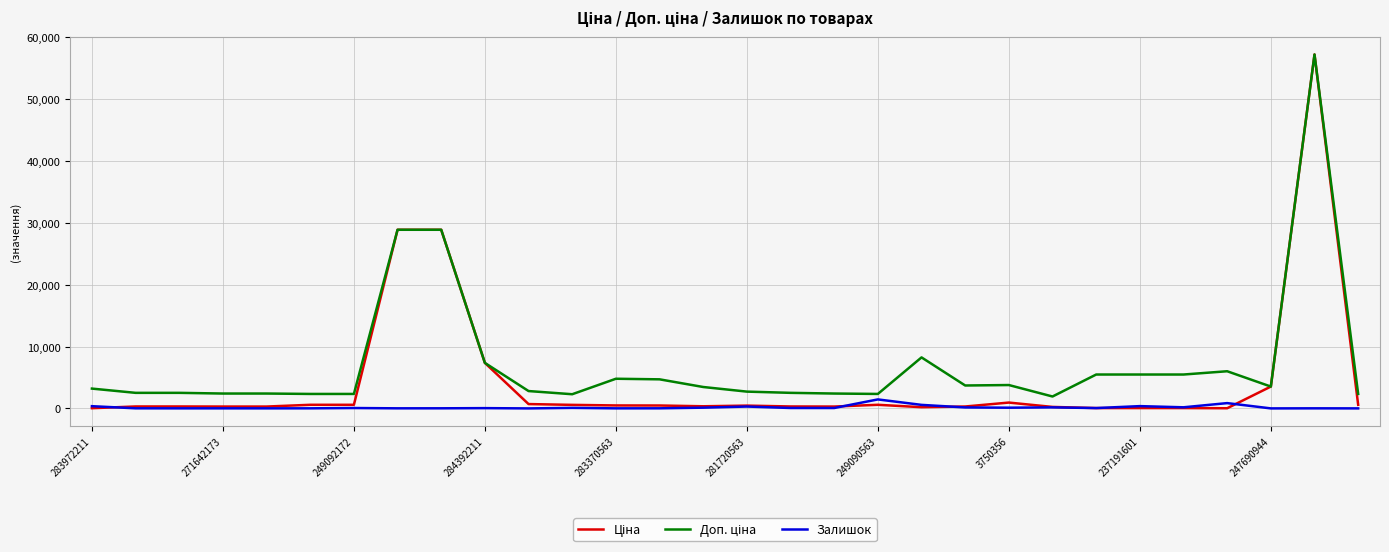

What is the greatest value displayed?

57235.5